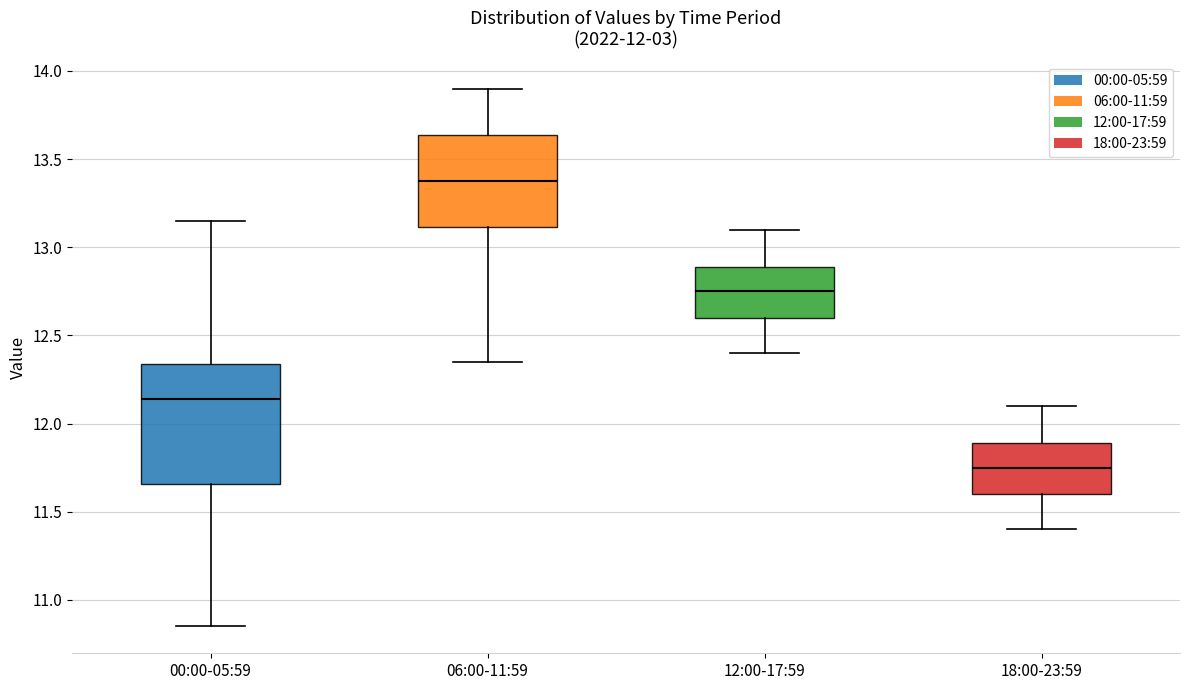

Which box's median line is the highest?

06:00-11:59